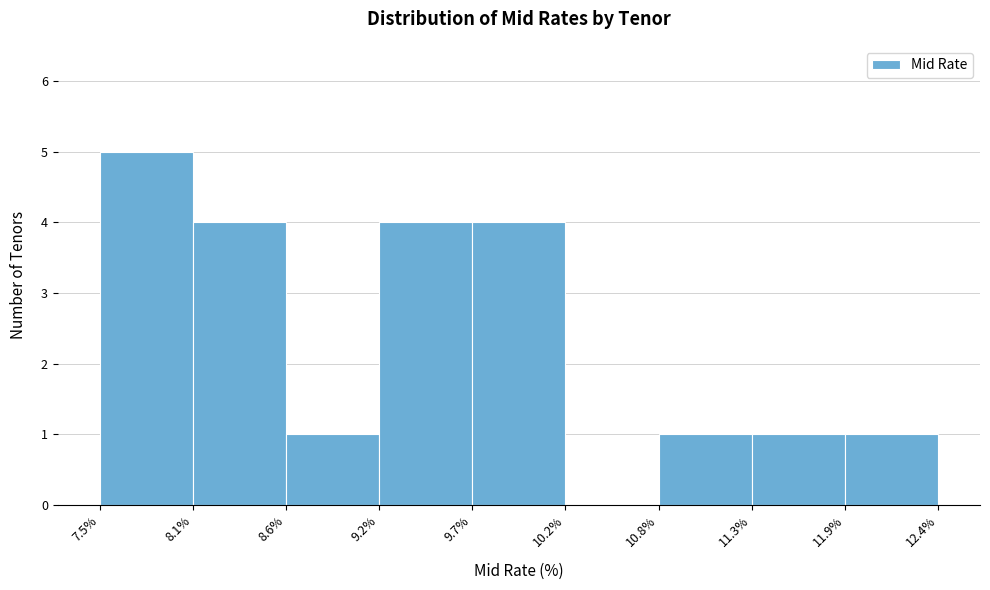

Which range on the x-axis has the tallest bar?

7.5% to 8.1%